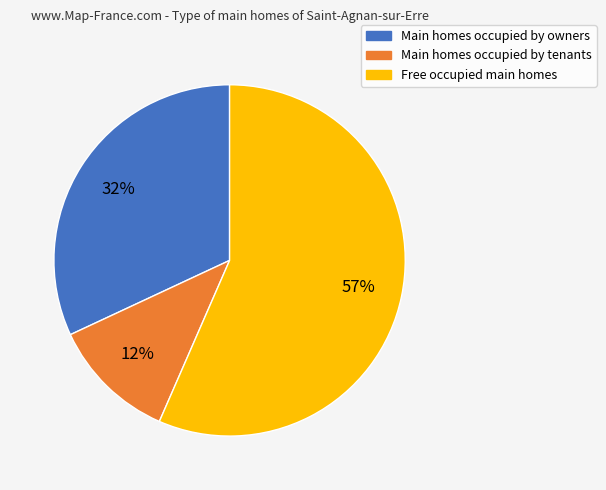

Is there any slice that represents more than half of the pie?

Yes